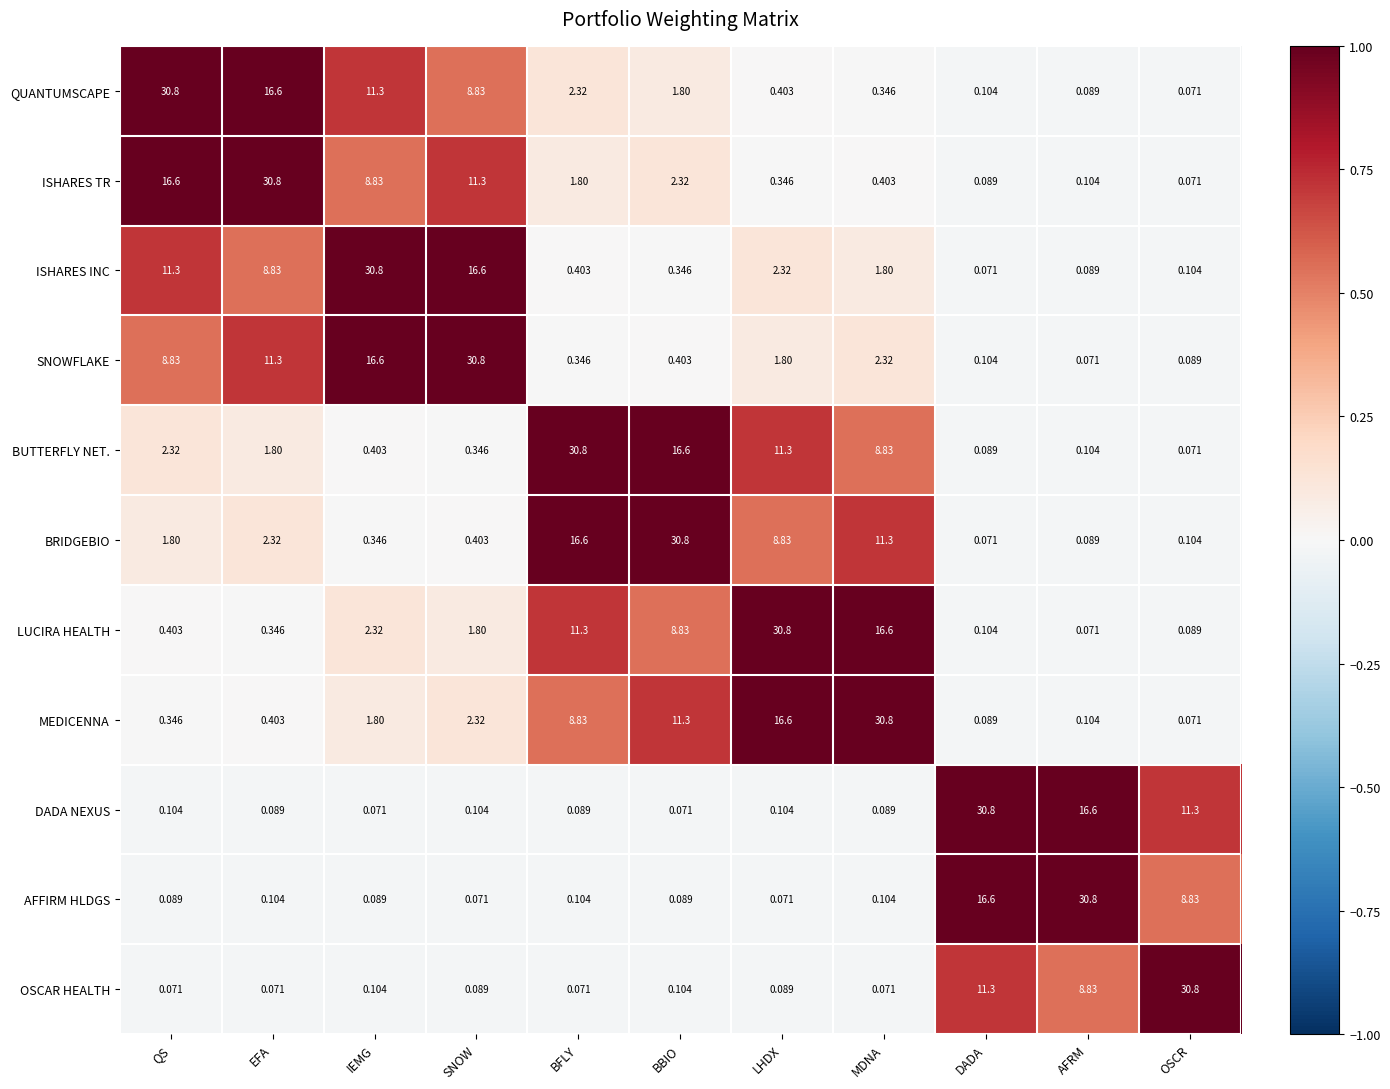

How many categories are shown in the chart?

11